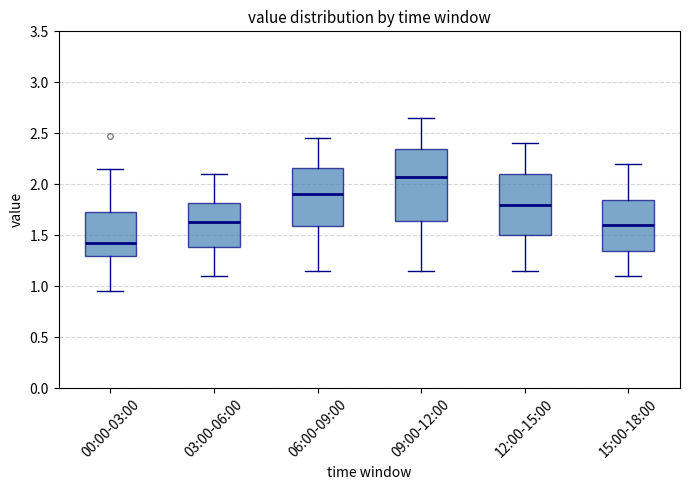

Which box is the tallest, from its lower edge to its upper edge?

09:00-12:00